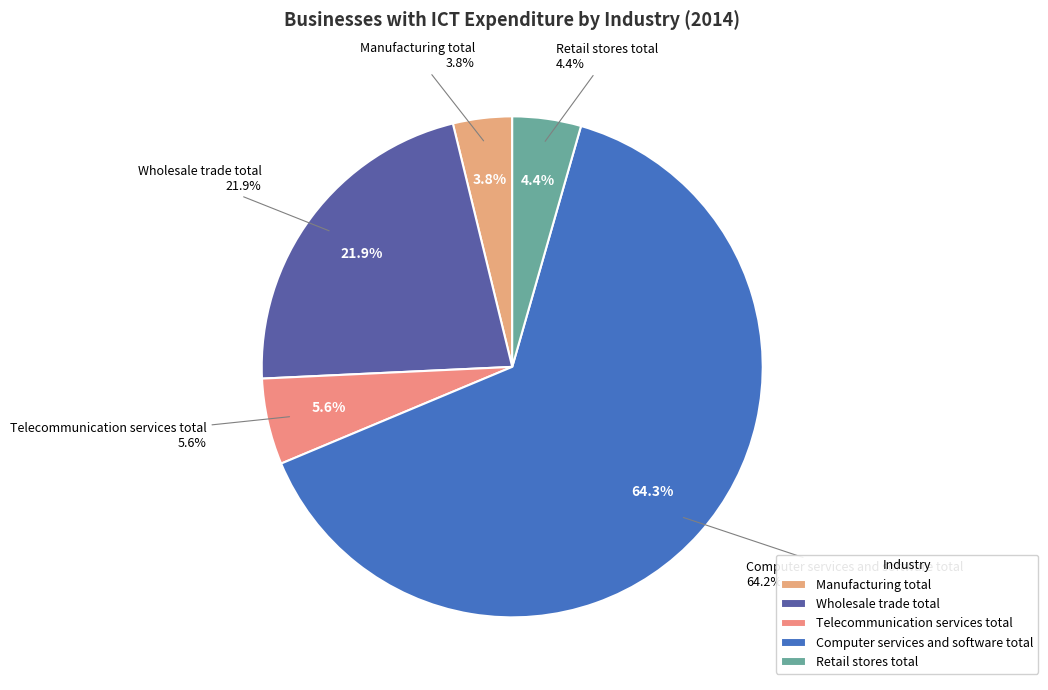

Rank the categories by value from highest to lowest.

Computer services and software total, Wholesale trade total, Telecommunication services total, Retail stores total, Manufacturing total